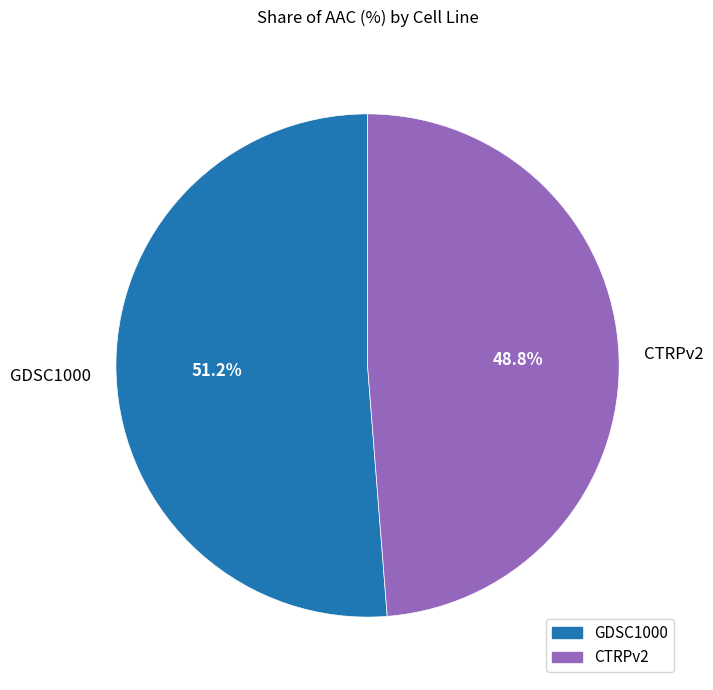

Which has a higher value, CTRPv2 or GDSC1000?

GDSC1000